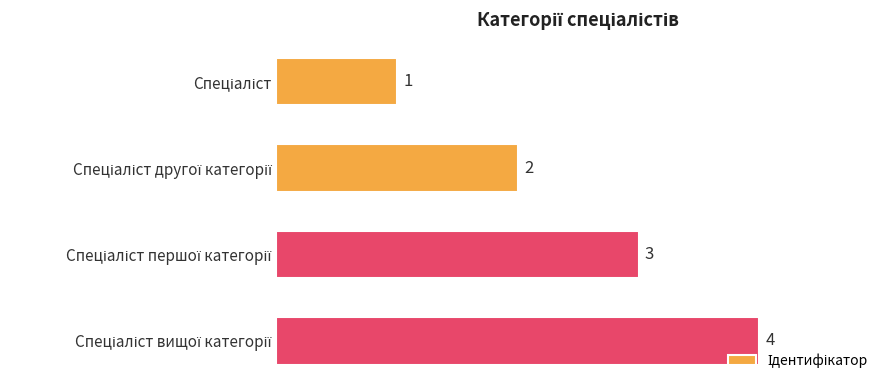

Count the number of categories in the chart.

4